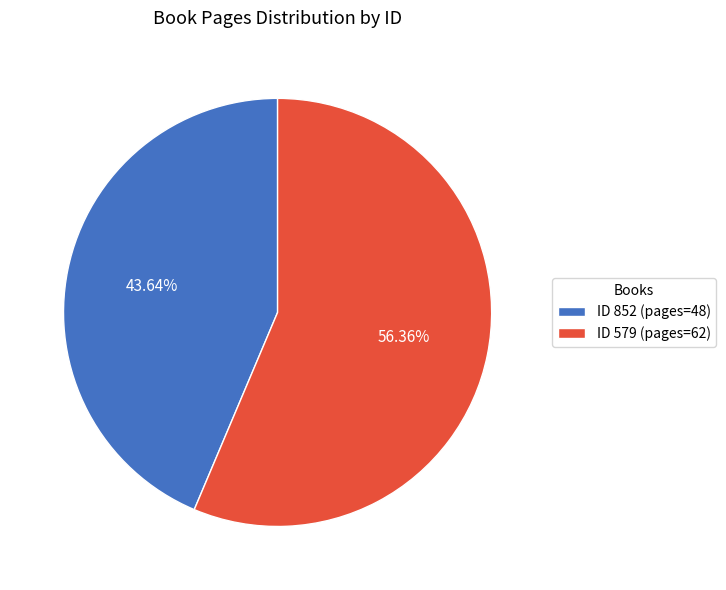

Rank the categories by value from lowest to highest.

ID 852 (pages=48), ID 579 (pages=62)